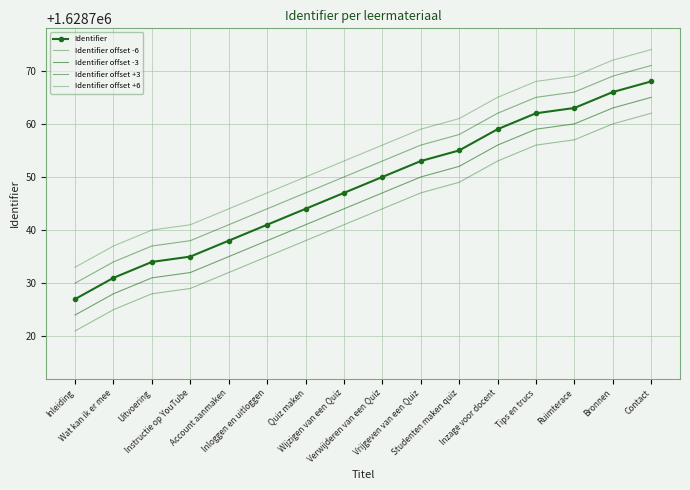

What is the label of the 4th point from the right?

Tips en trucs